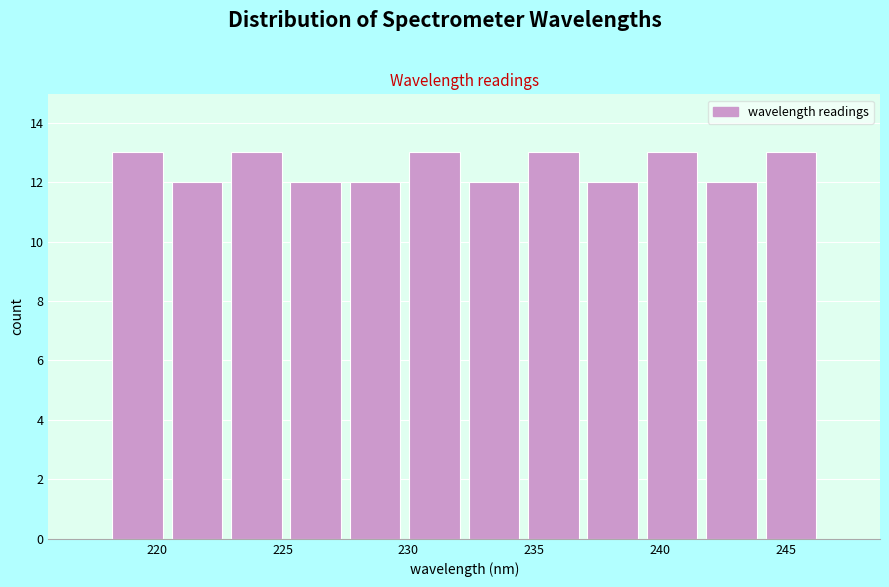

How tall is the bar that spans 244.0 to 246.5 on the x-axis? Neither the bar edges nor the heights are printed on the chart, so give them approximately, as read against the axes.

13